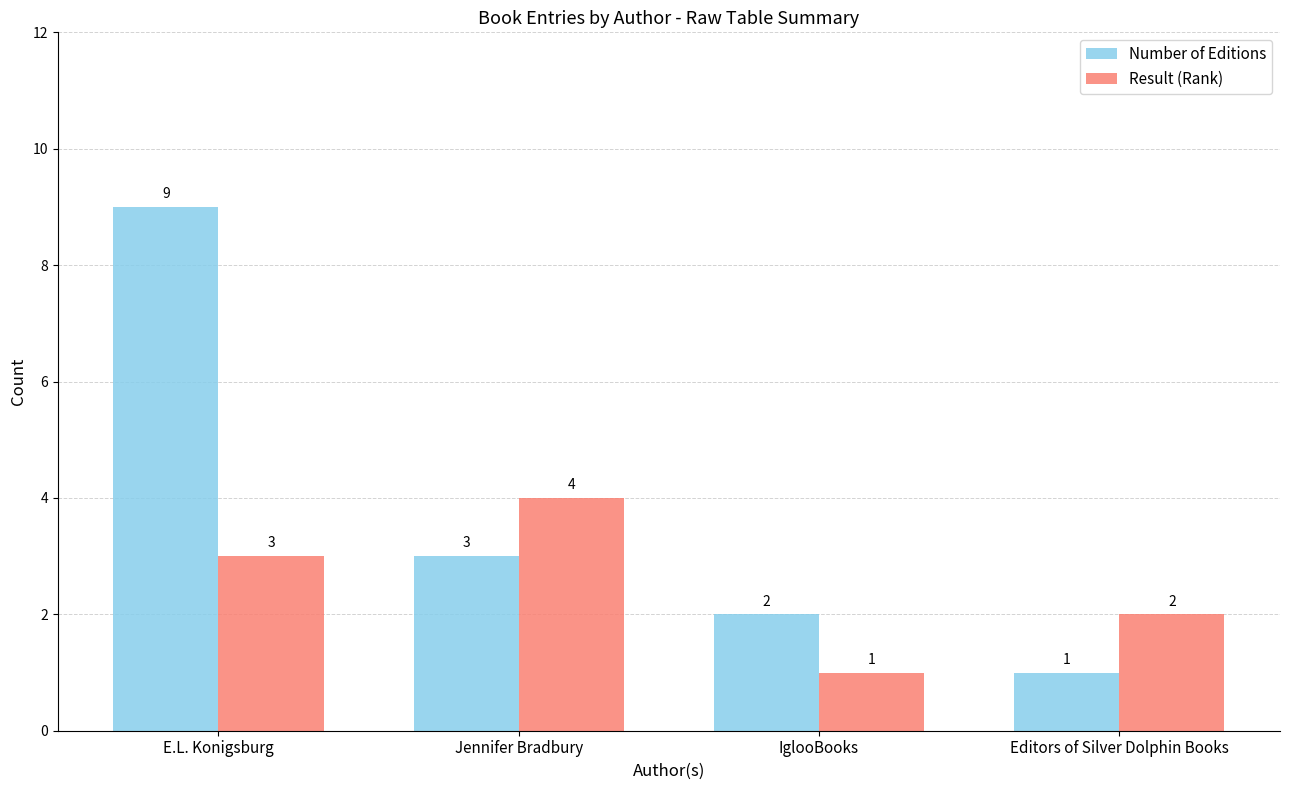

At which label does Result (Rank) reach its minimum?

IglooBooks